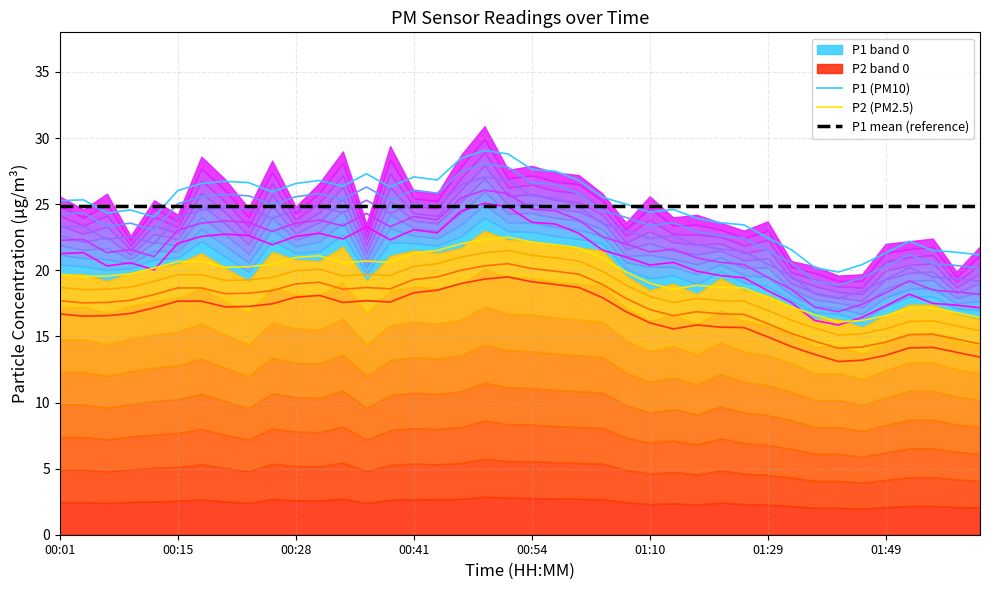

True or false: P1 (PM10) has a value of 24.4 at 01:10.

True